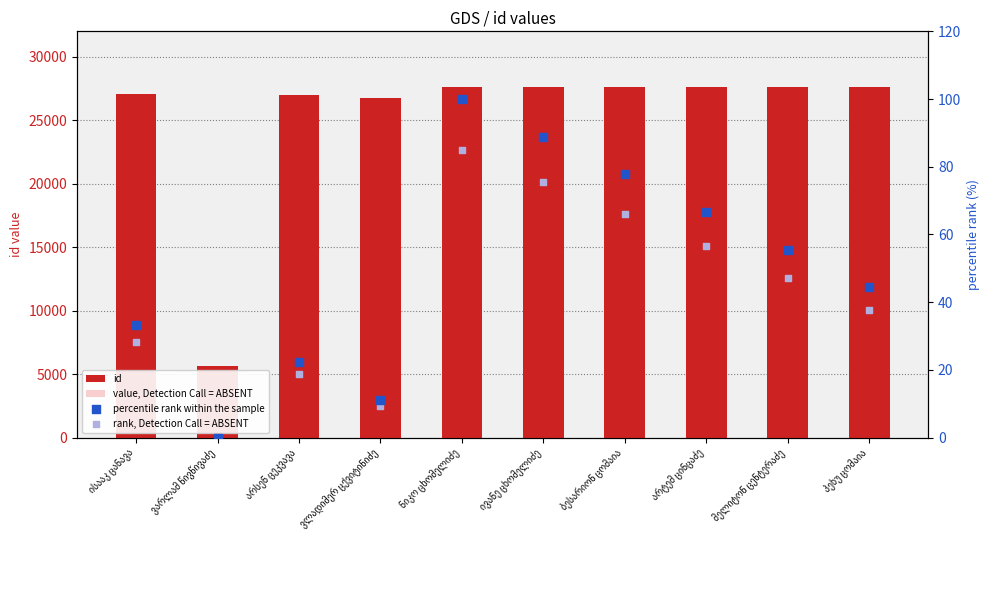

Which series reaches the maximum Y coordinate?

id